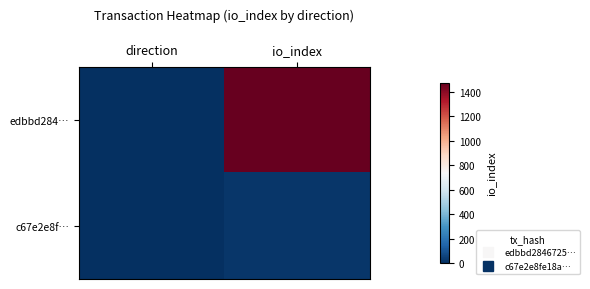

Reading left to right, extract all data points from this chart.

edbbd284…: direction=-1	io_index=1474
c67e2e8f…: direction=1	io_index=18